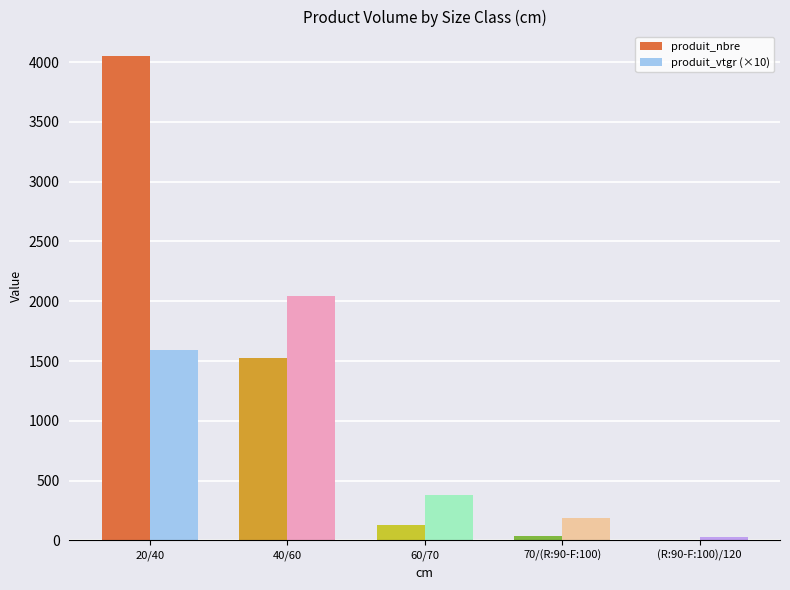

What position from the left is 70/(R:90-F:100)?

4